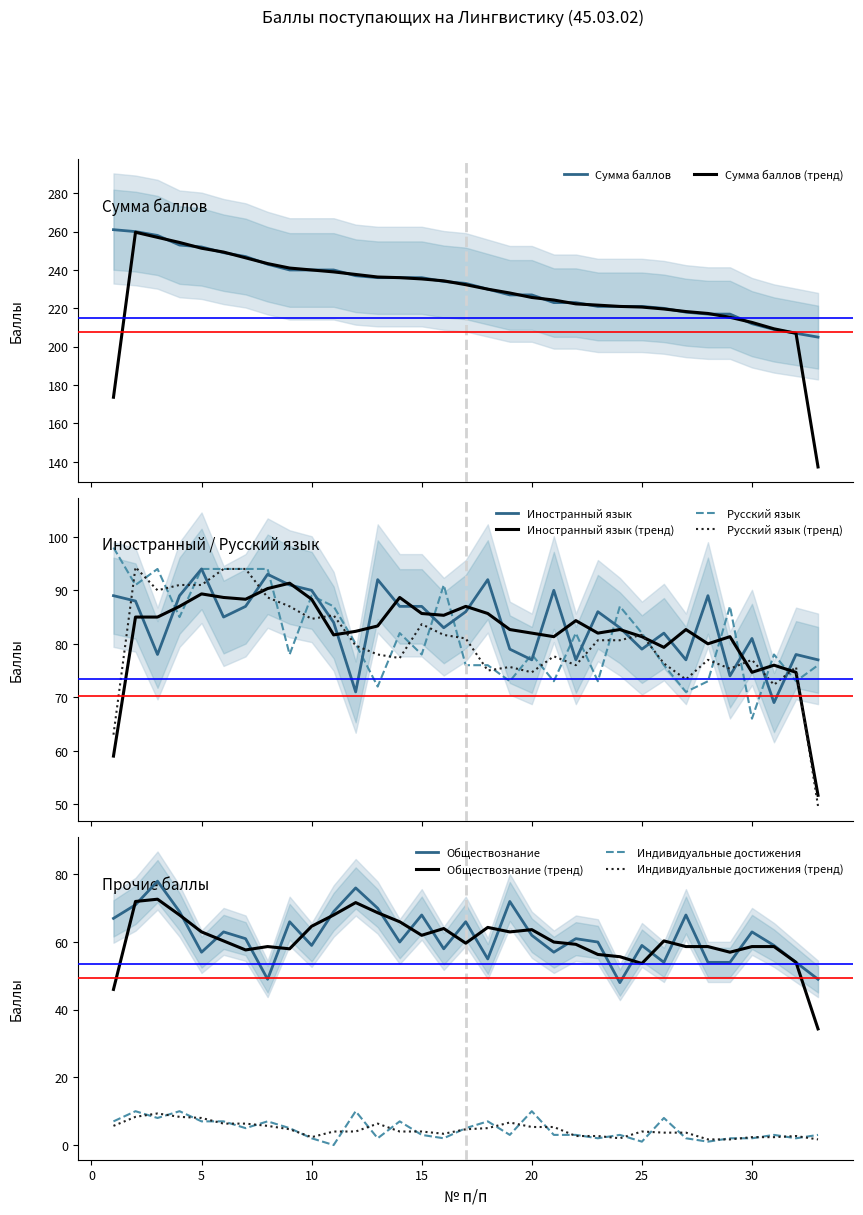

True or false: Индивидуальные достижения and Обществознание cross at least once.

False